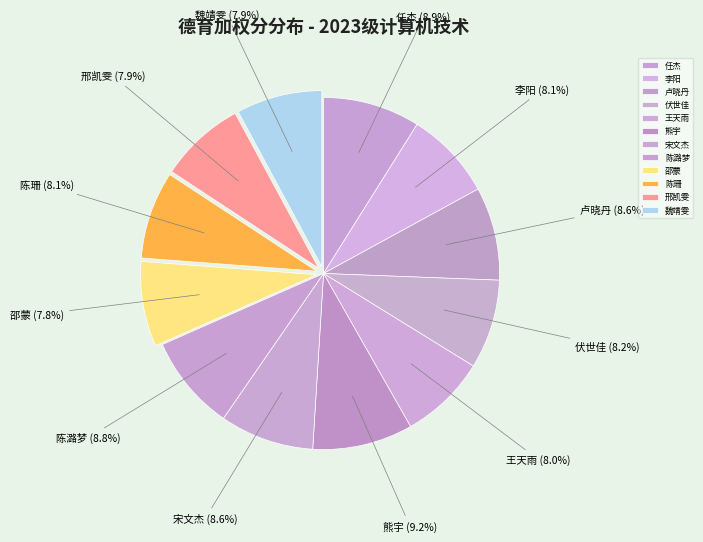

Does 邢凯雯 represent more than half of the total?

No